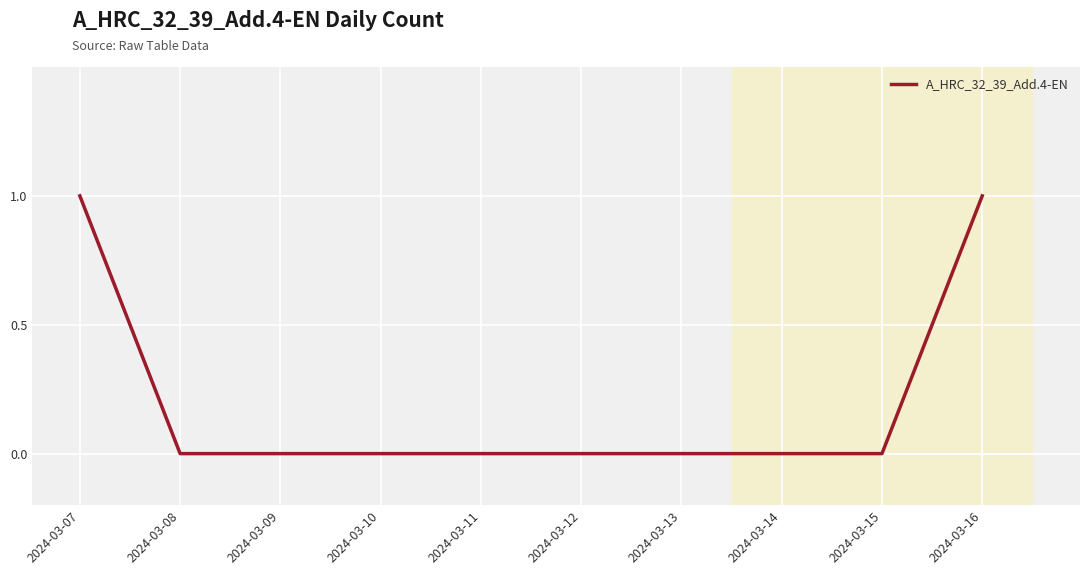

The chart shows a value of 0 at 2024-03-09. True or false?

True